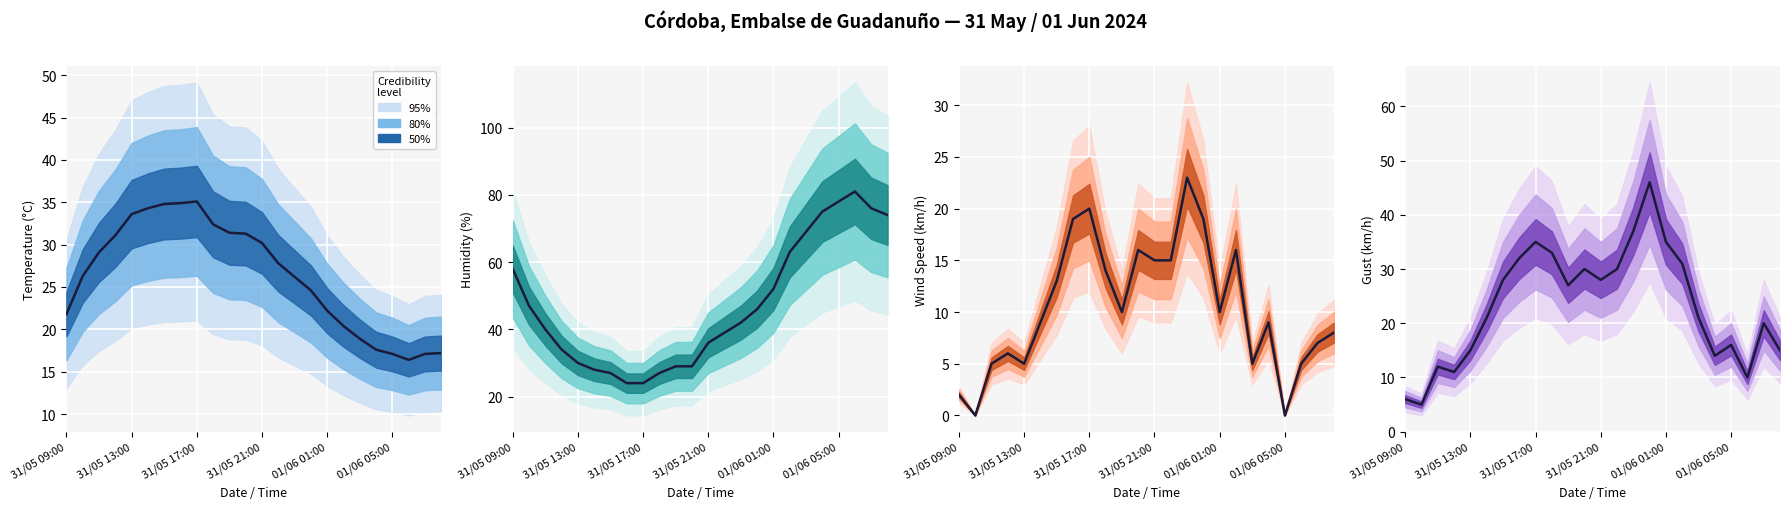

What is the difference between the values at 17 and 19?

17